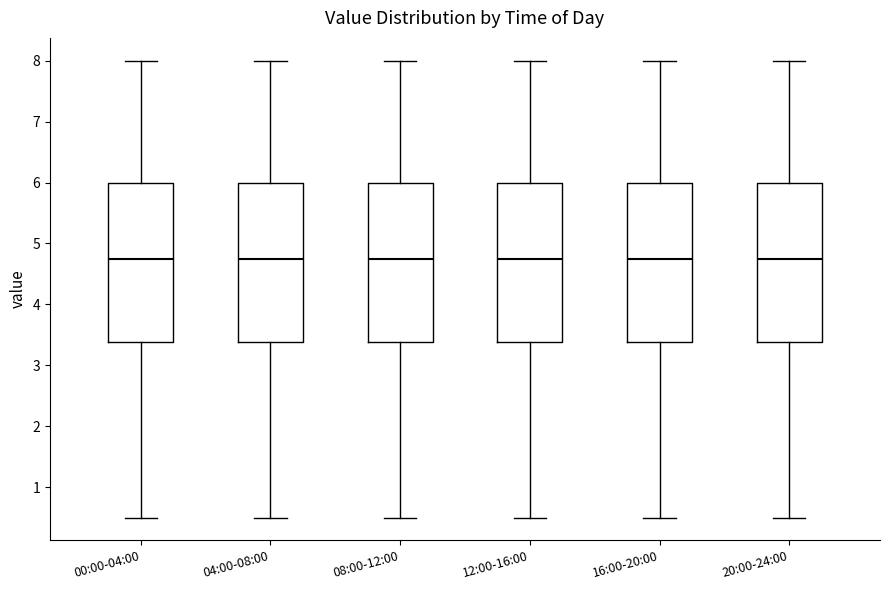

Reading left to right, read every box against the y-axis: the position of its median line, the range the box covers, and the ends of its whiskers. The values are not printed on the chart, so give them approximately, as read against the axis.

00:00-04:00: median 4.8, box 3.4 to 6.0, whiskers 0.5 to 8.0
04:00-08:00: median 4.8, box 3.4 to 6.0, whiskers 0.5 to 8.0
08:00-12:00: median 4.8, box 3.4 to 6.0, whiskers 0.5 to 8.0
12:00-16:00: median 4.8, box 3.4 to 6.0, whiskers 0.5 to 8.0
16:00-20:00: median 4.8, box 3.4 to 6.0, whiskers 0.5 to 8.0
20:00-24:00: median 4.8, box 3.4 to 6.0, whiskers 0.5 to 8.0